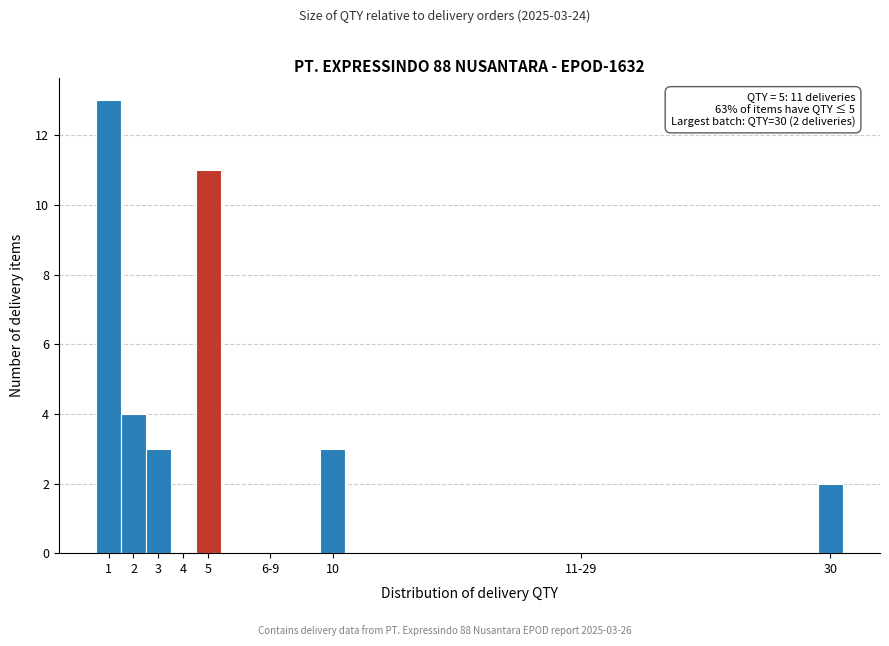

Reading left to right, extract all data points from this chart.

1=13	2=4	3=3	4=0	5=11	6-9=0	10=3	11-29=0	30=2